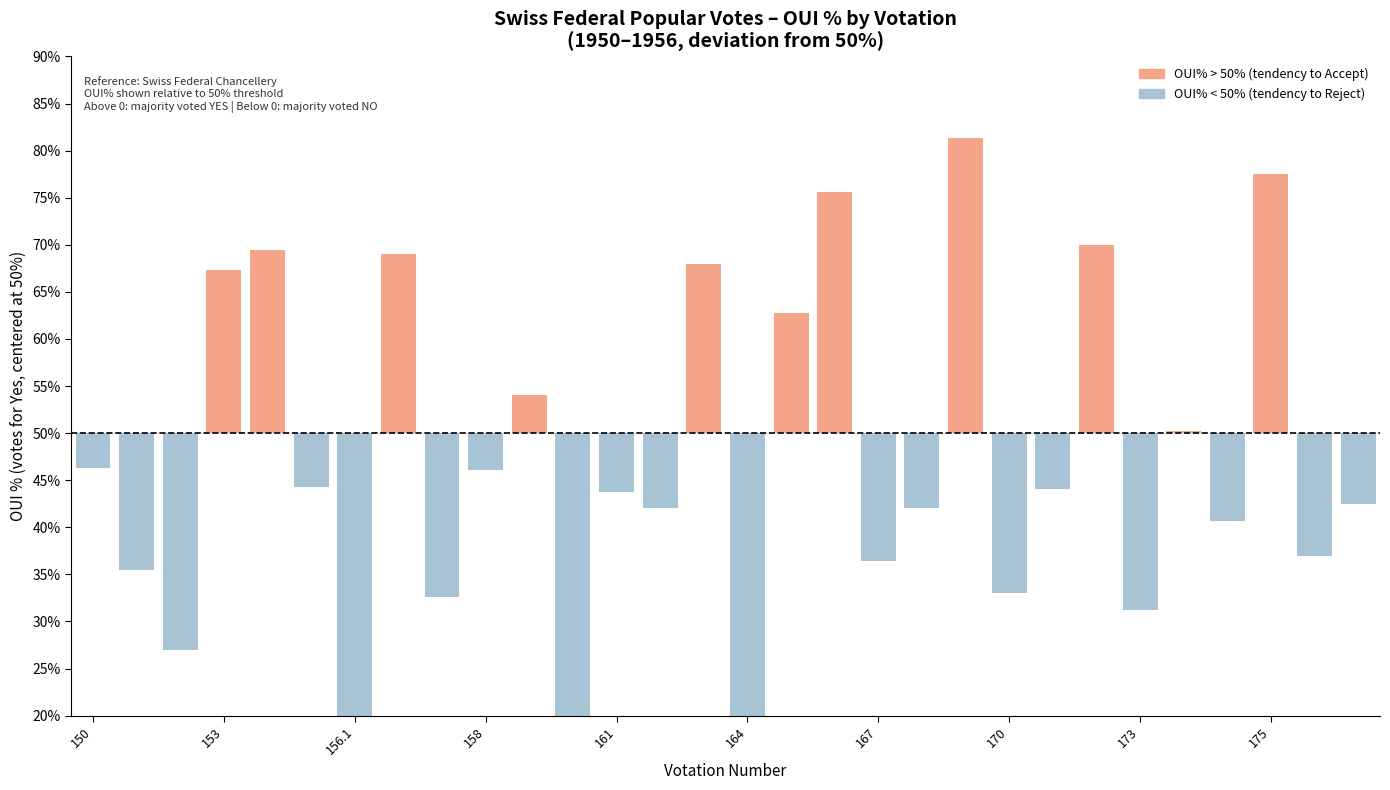

Is it true that the value at 152 is -23.0?

True